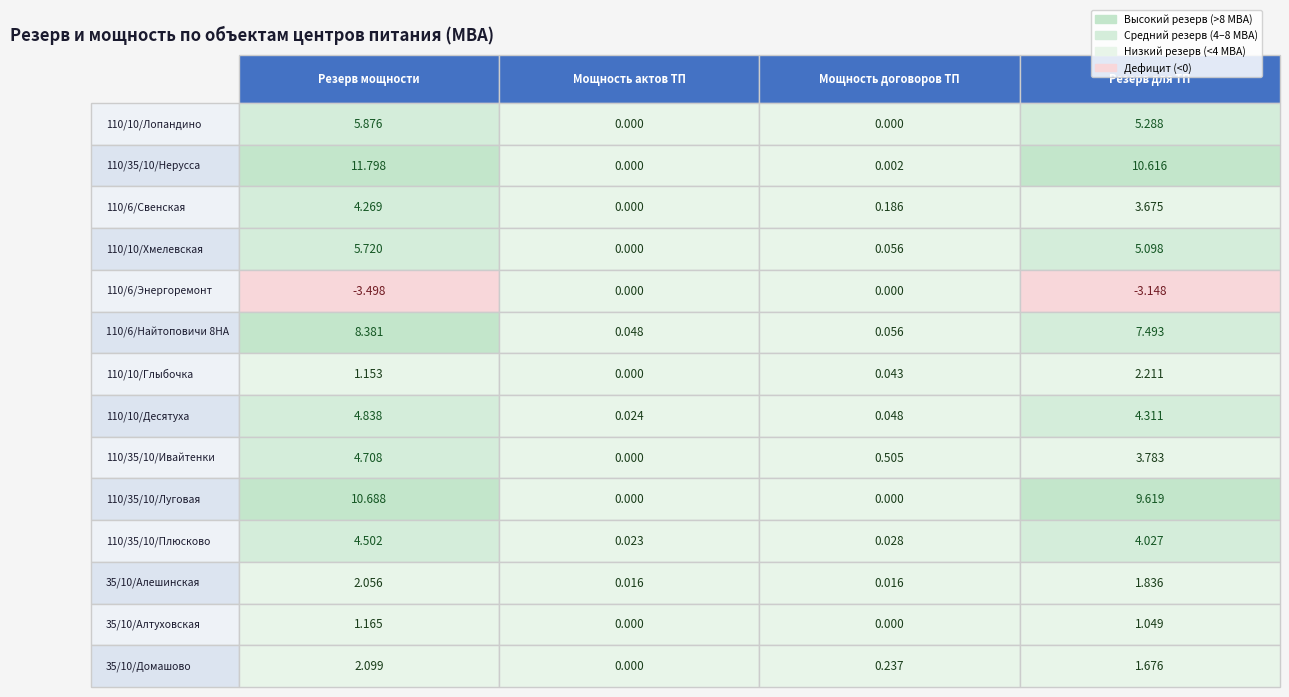

What is the sum of the ПС 110/6 кВ Найтоповичи 8НА values at 3 and 1?

7.5